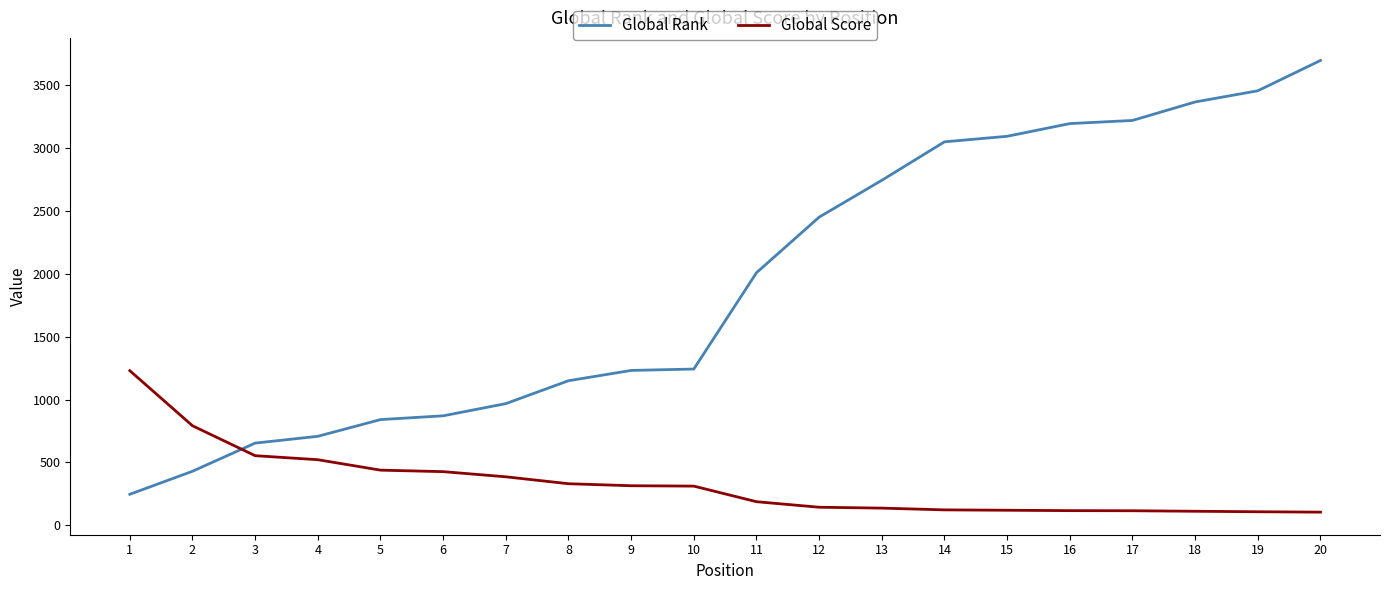

True or false: Global Score and Global Rank cross at least once.

True